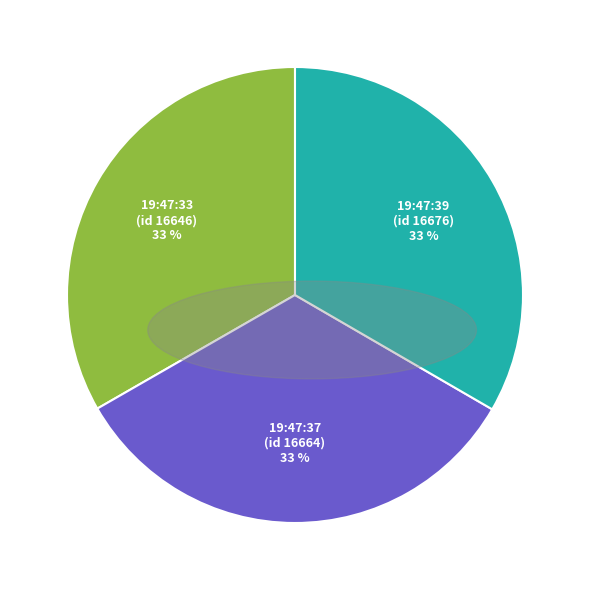

To the nearest percent, what is the average slice percentage?

33%